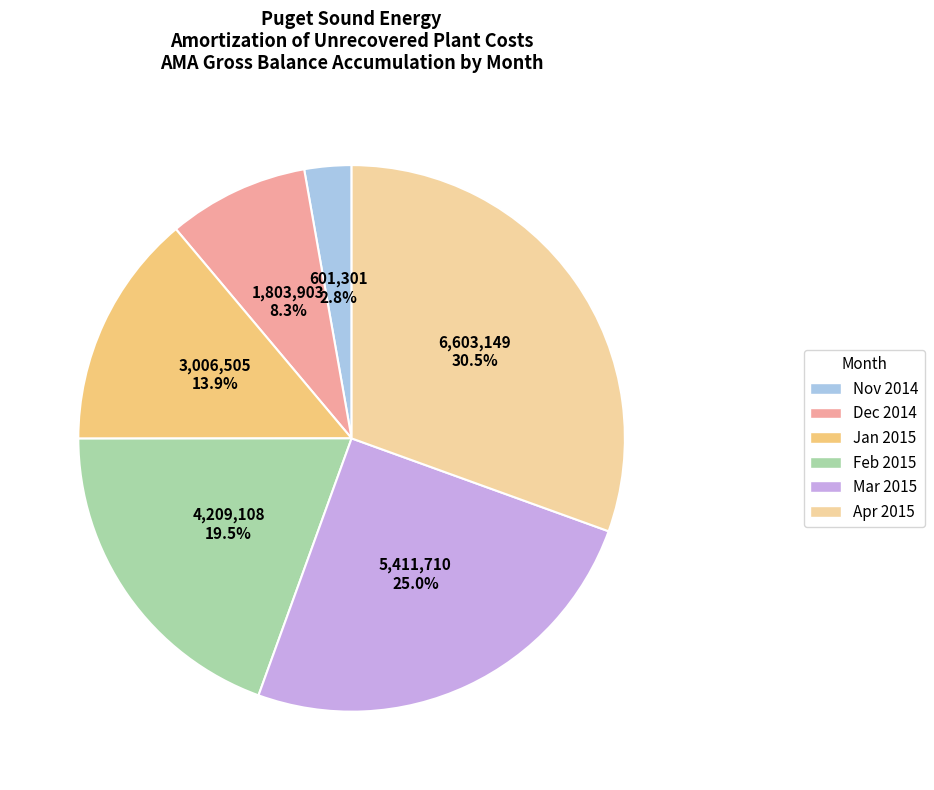

How many slices are in this pie chart?

6